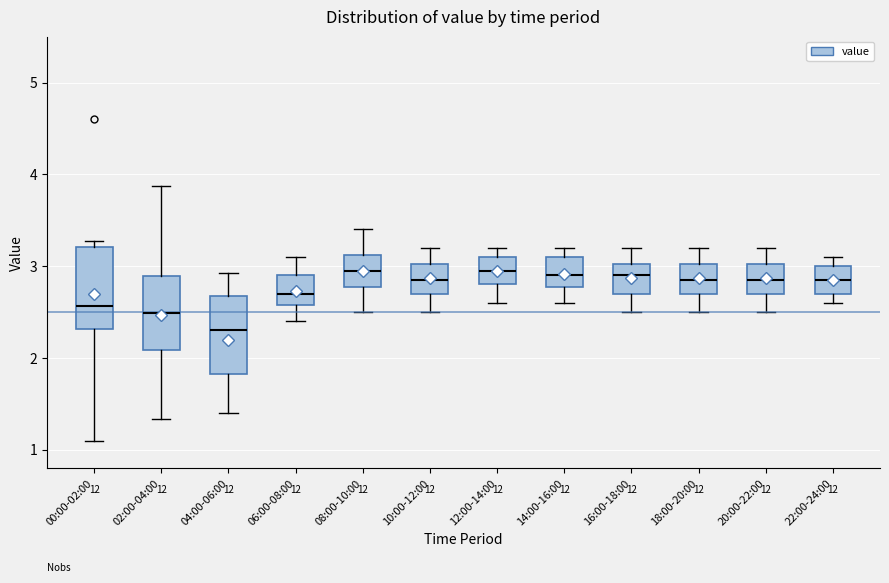

Reading left to right, transcribe this box plot: for each box, give where its median line is, the range the box spans, and where its two whiskers end, as read against the y-axis. The values are not printed on the chart, so give them approximately, as read against the axis.

00:00-02:00: median 2.6, box 2.3 to 3.2, whiskers 1.1 to 3.3
02:00-04:00: median 2.5, box 2.1 to 2.9, whiskers 1.3 to 3.9
04:00-06:00: median 2.3, box 1.8 to 2.7, whiskers 1.4 to 2.9
06:00-08:00: median 2.7, box 2.6 to 2.9, whiskers 2.4 to 3.1
08:00-10:00: median 3.0, box 2.8 to 3.1, whiskers 2.5 to 3.4
10:00-12:00: median 2.9, box 2.7 to 3.0, whiskers 2.5 to 3.2
12:00-14:00: median 3.0, box 2.8 to 3.1, whiskers 2.6 to 3.2
14:00-16:00: median 2.9, box 2.8 to 3.1, whiskers 2.6 to 3.2
16:00-18:00: median 2.9, box 2.7 to 3.0, whiskers 2.5 to 3.2
18:00-20:00: median 2.9, box 2.7 to 3.0, whiskers 2.5 to 3.2
20:00-22:00: median 2.9, box 2.7 to 3.0, whiskers 2.5 to 3.2
22:00-24:00: median 2.9, box 2.7 to 3.0, whiskers 2.6 to 3.1